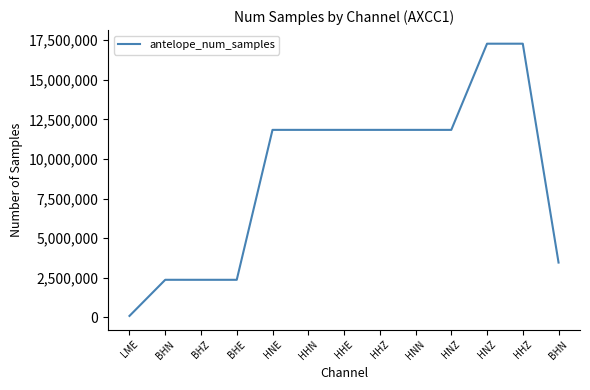

What is the average value?

8940696